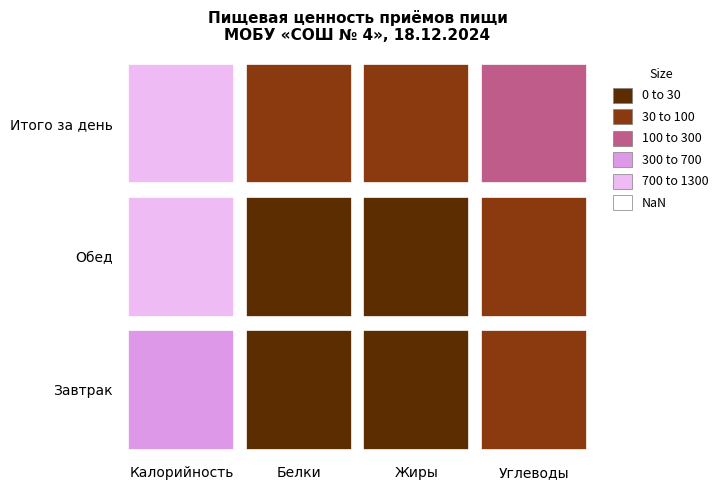

At which category is the sum across all series the highest?

Калорийность